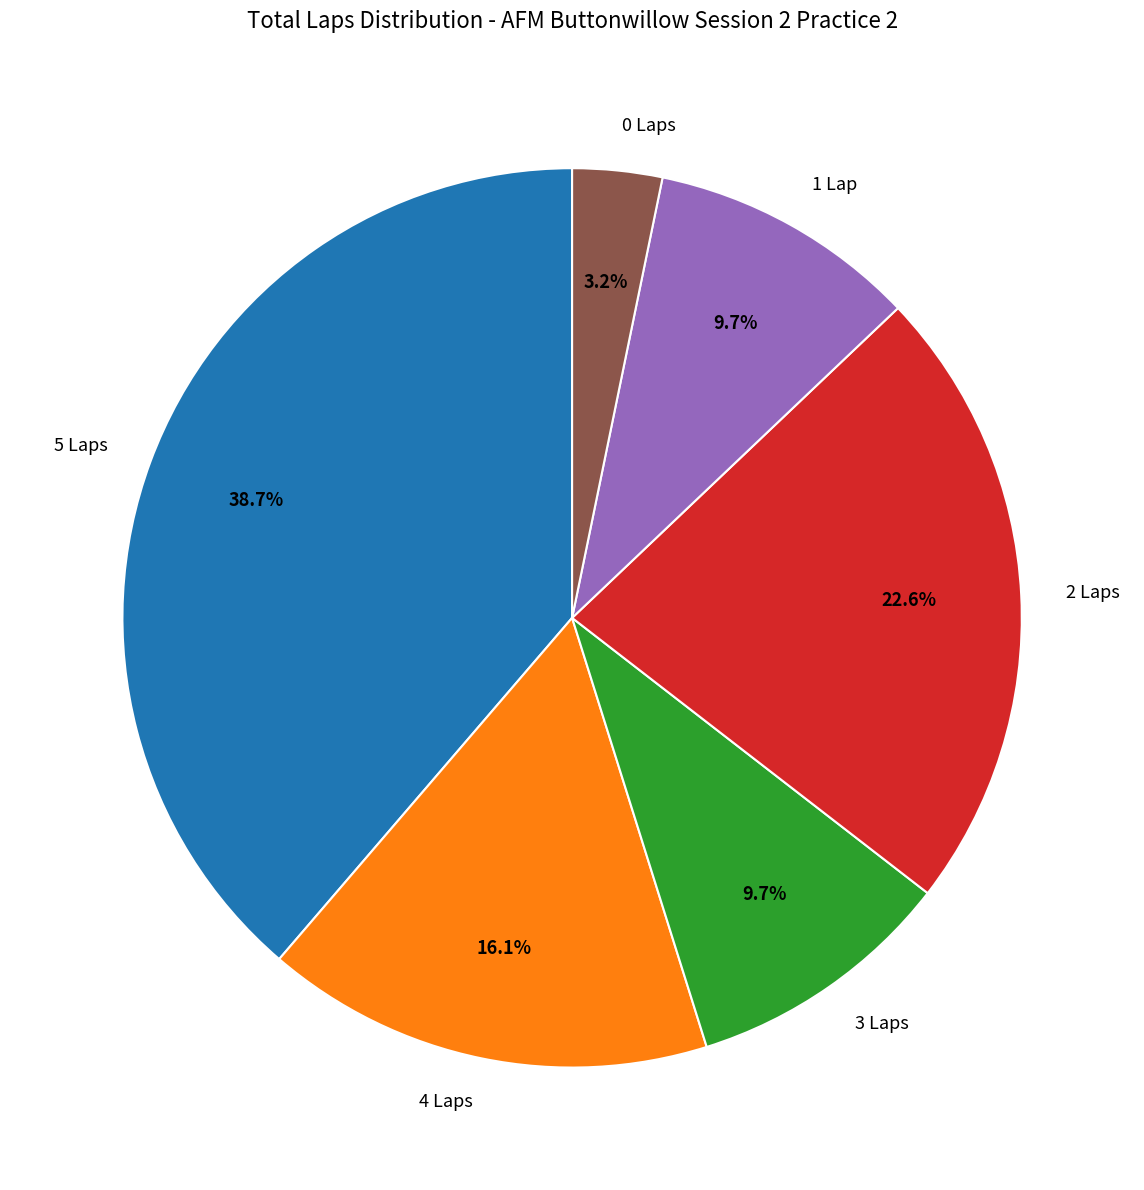

How many slices are in this pie chart?

6